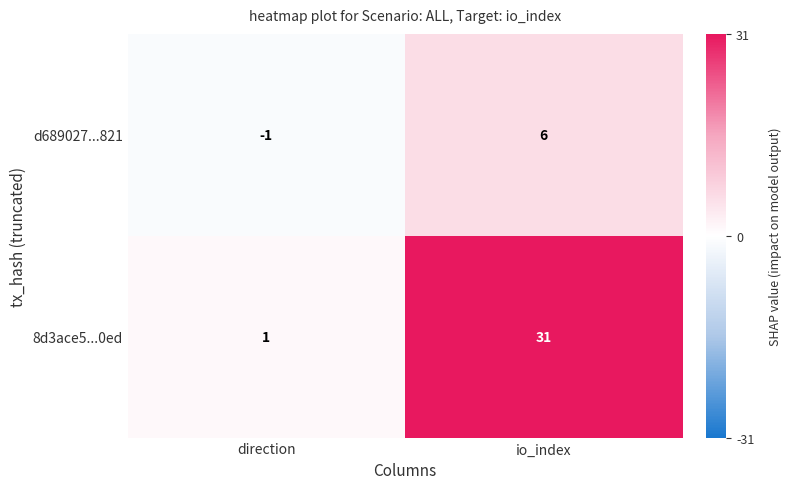

What is the difference between the maximum and minimum values in the d689027...821 series?

7